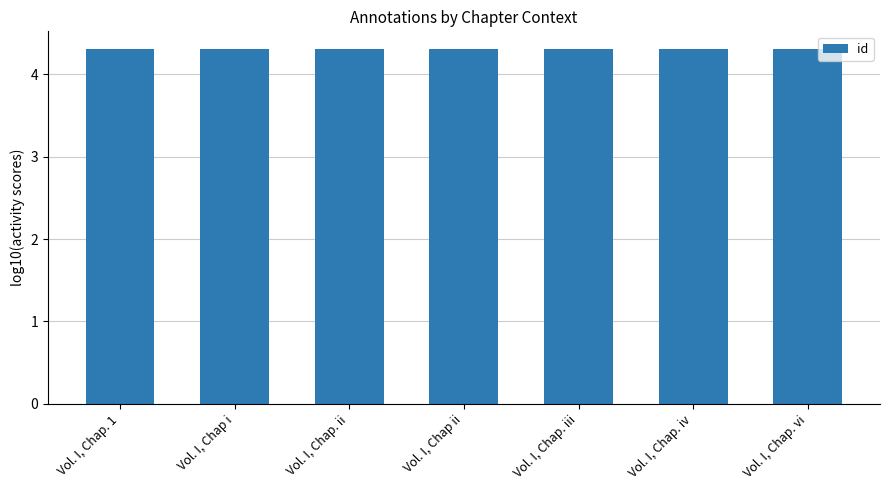

Are the bars horizontal?

No